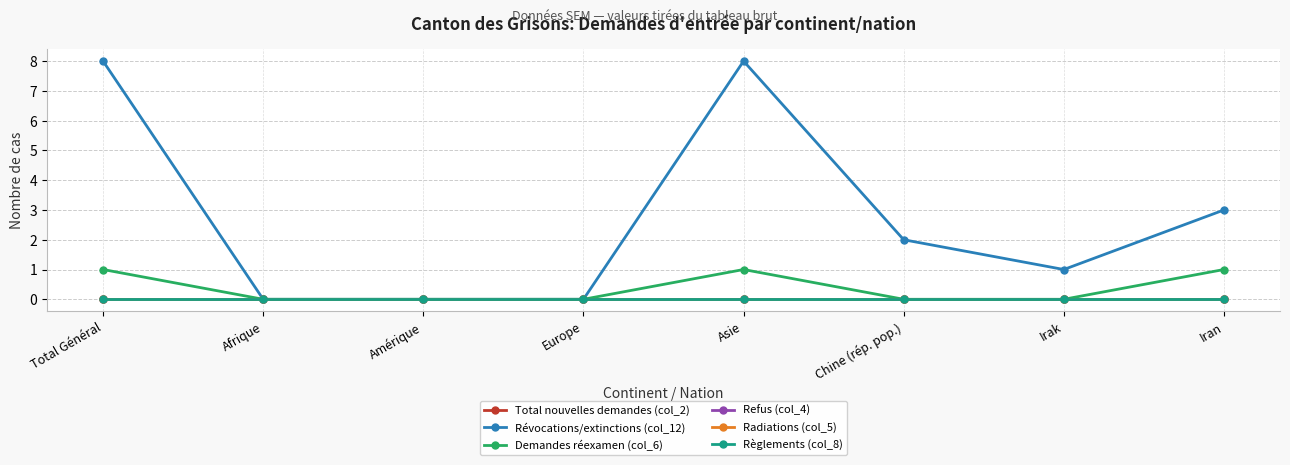

Is this an area chart (filled region under the line)?

No